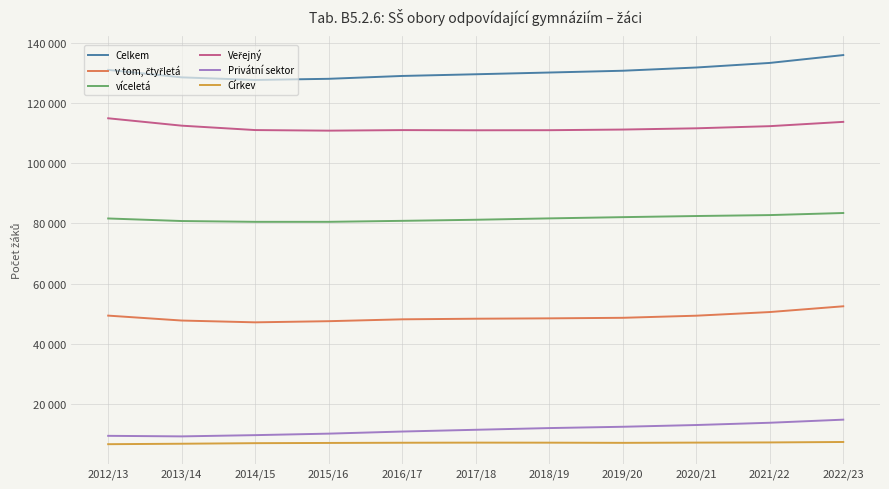

Is the value of Celkem at 2020/21 greater than the value of Veřejný at 2016/17?

Yes